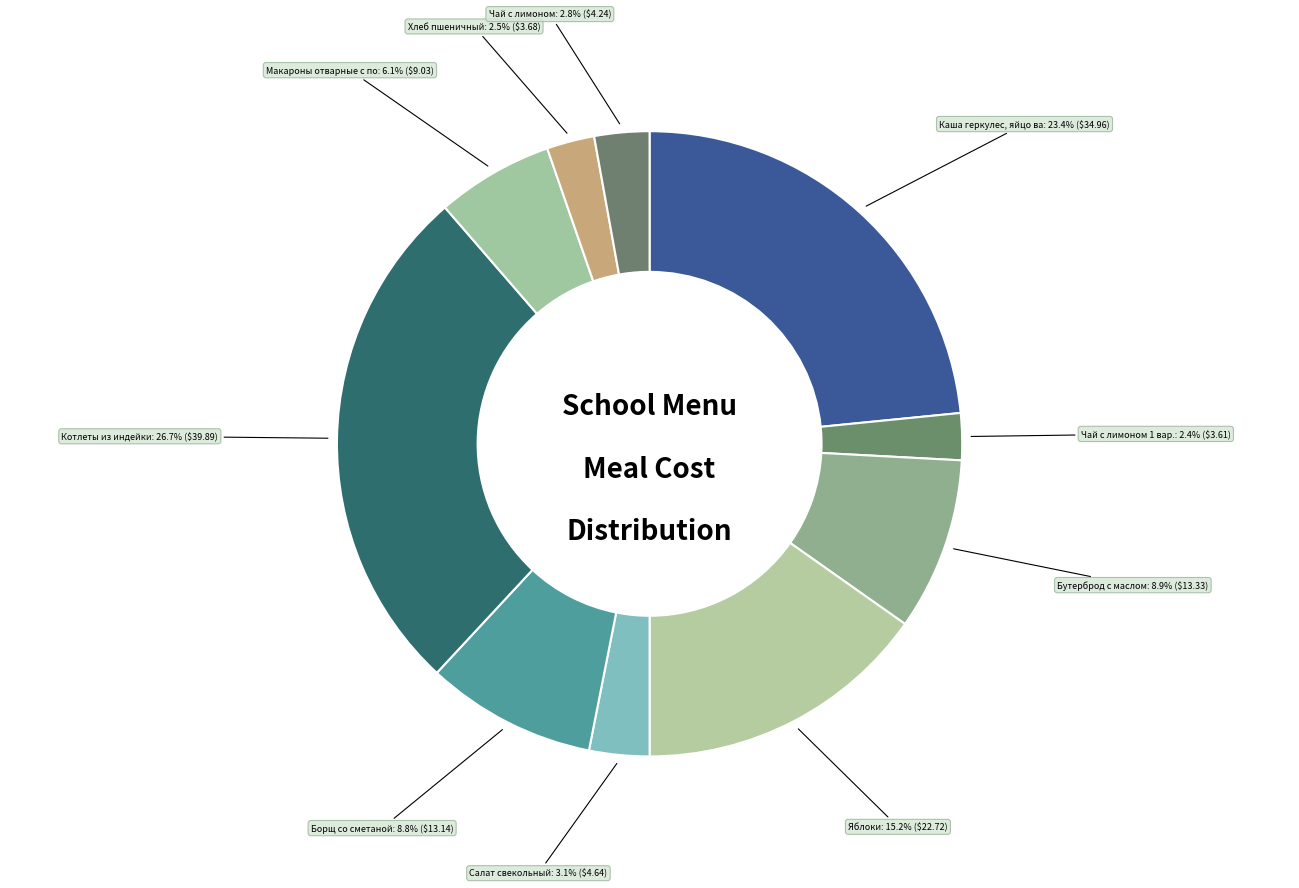

Count the number of slices in the pie.

10